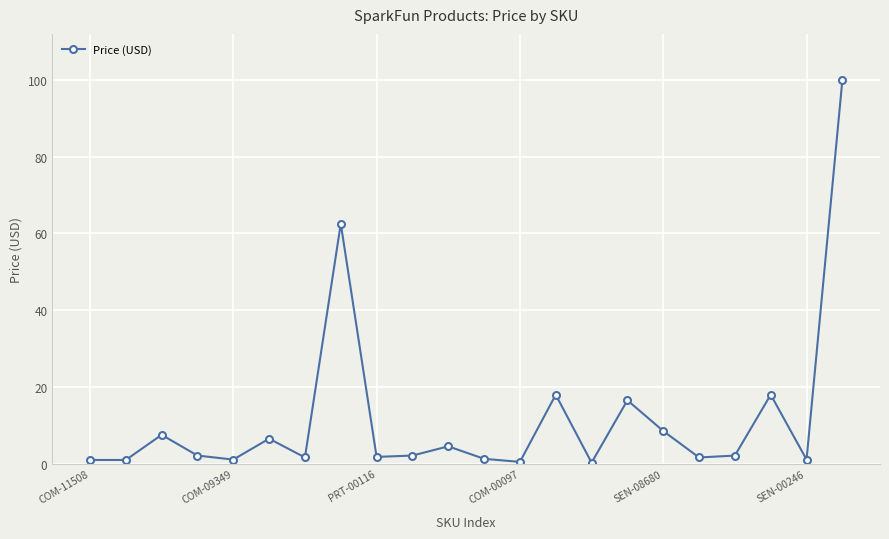

What is the average value?

11.8